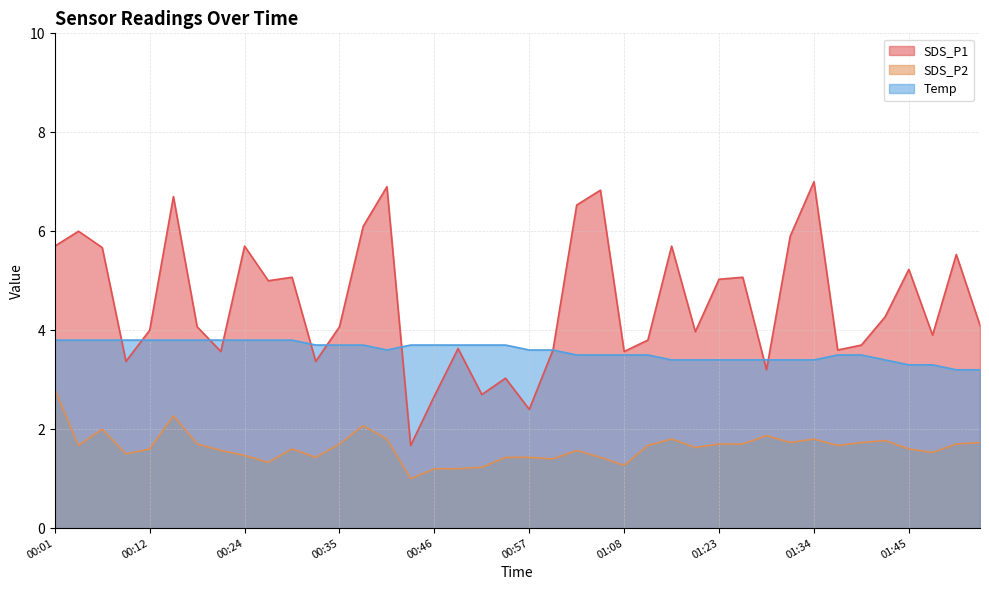

What is the average value of the SDS_P2 series?

1.6